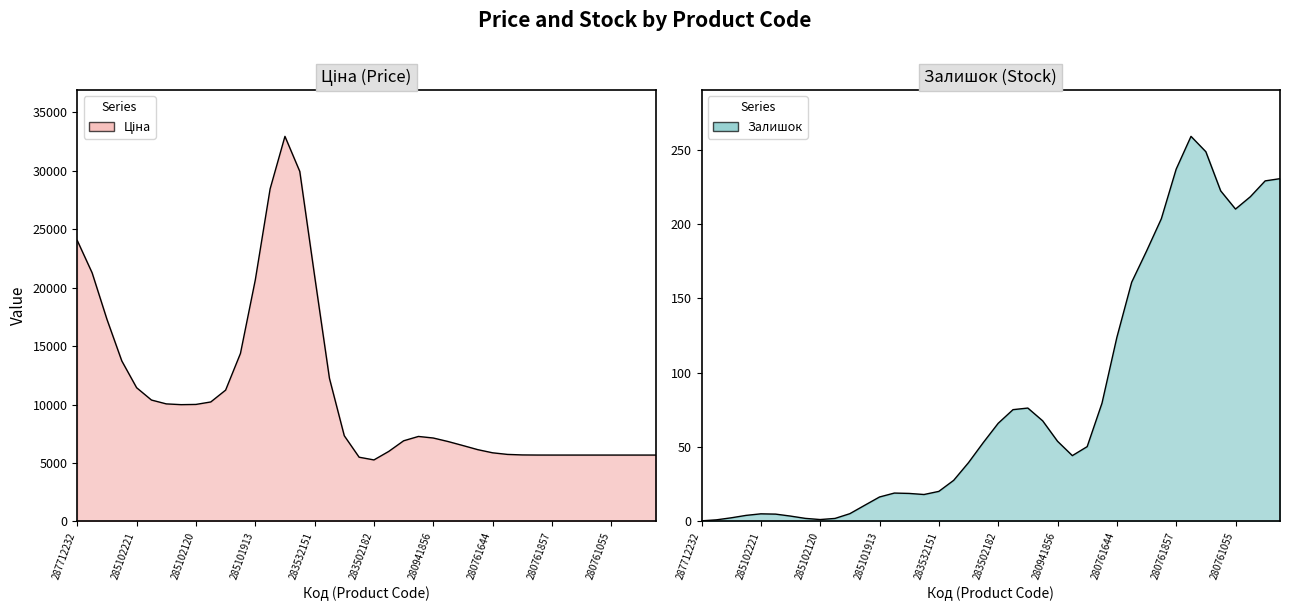

At which category is the sum across all series the highest?

285672232